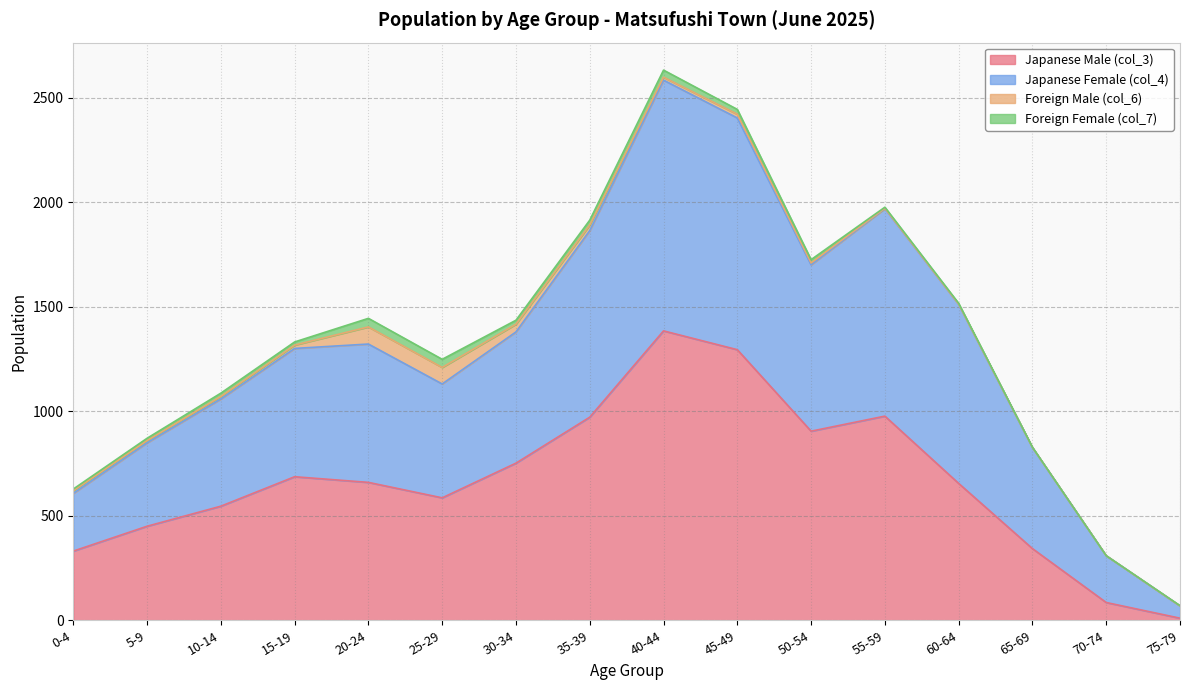

What is the value of the Japanese Male (col_3) point at the 6th from the left?

586